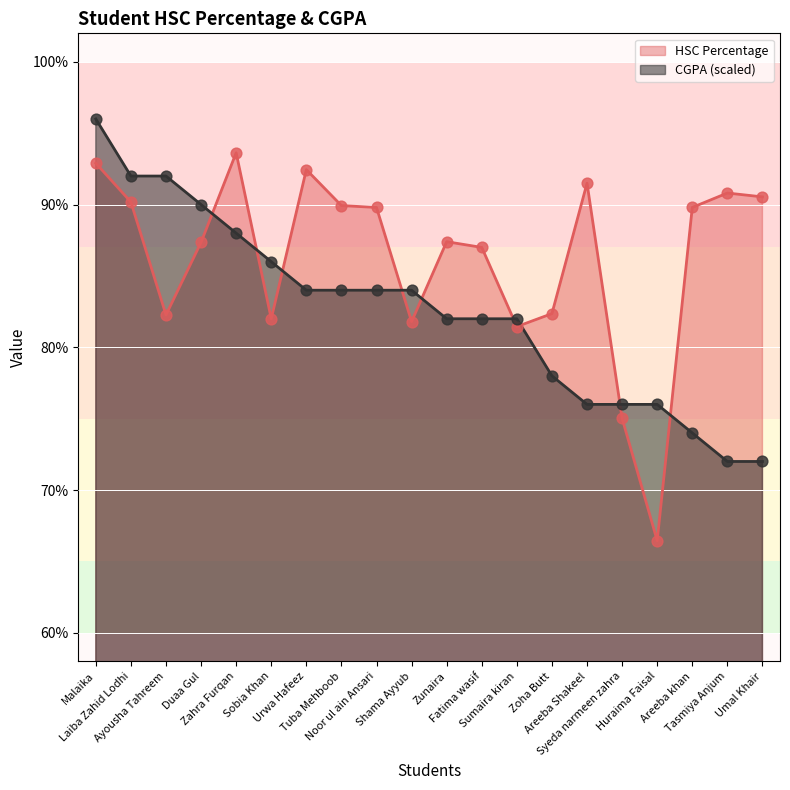

What are all the series names shown in the legend?

HSC Percentage, CGPA (scaled)